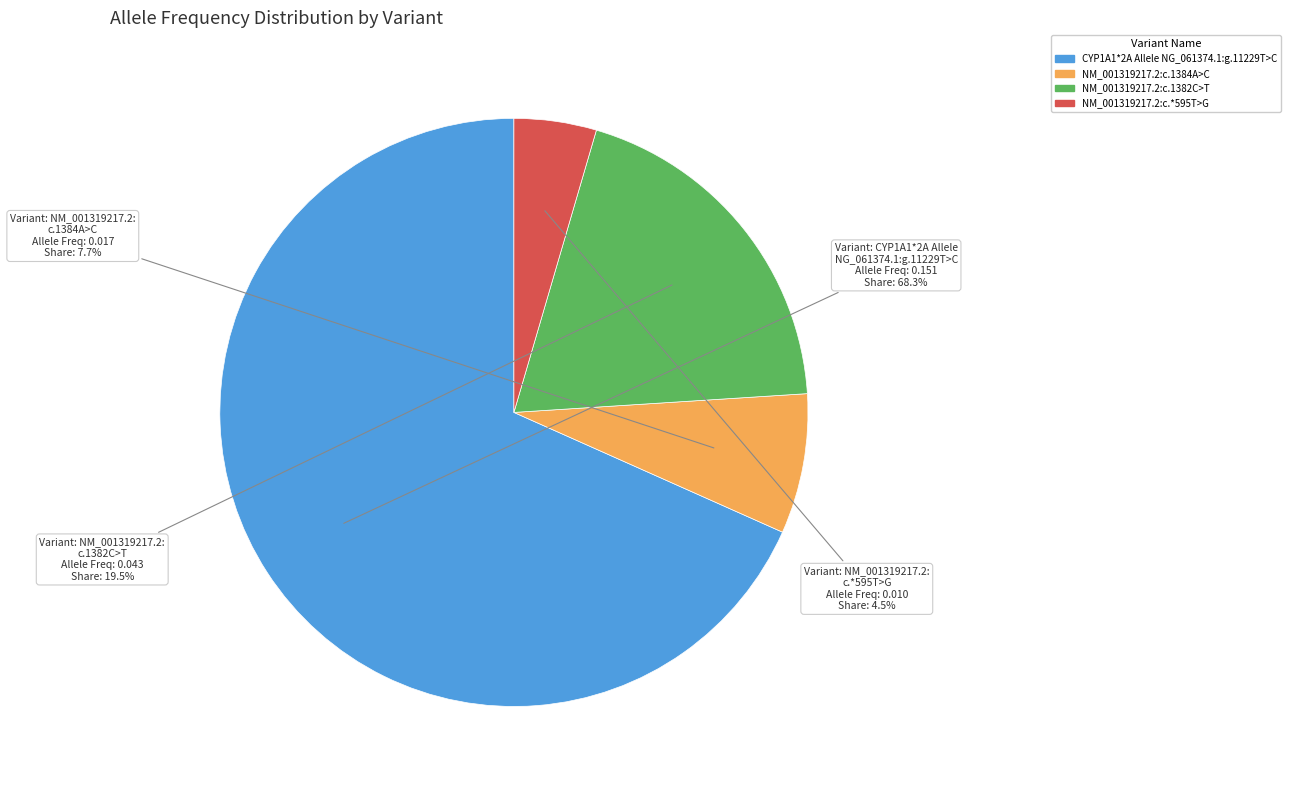

What is the total percentage of CYP1A1*2A Allele NG_061374.1:g.11229T>C and NM_001319217.2:c.1382C>T?

87.8%